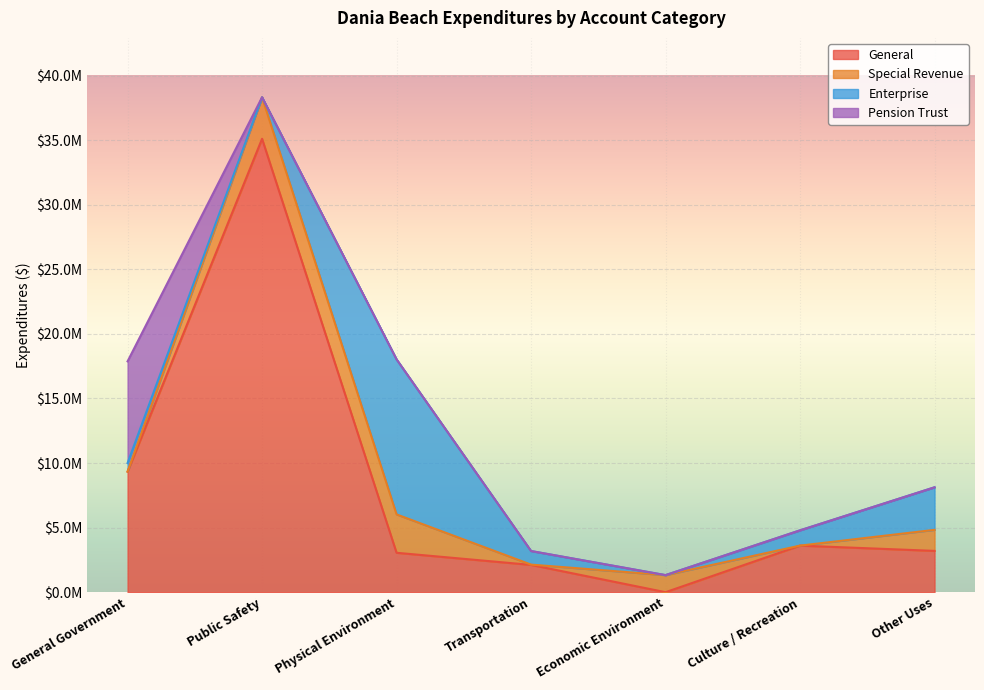

What are all the series names shown in the legend?

General, Special Revenue, Enterprise, Pension Trust